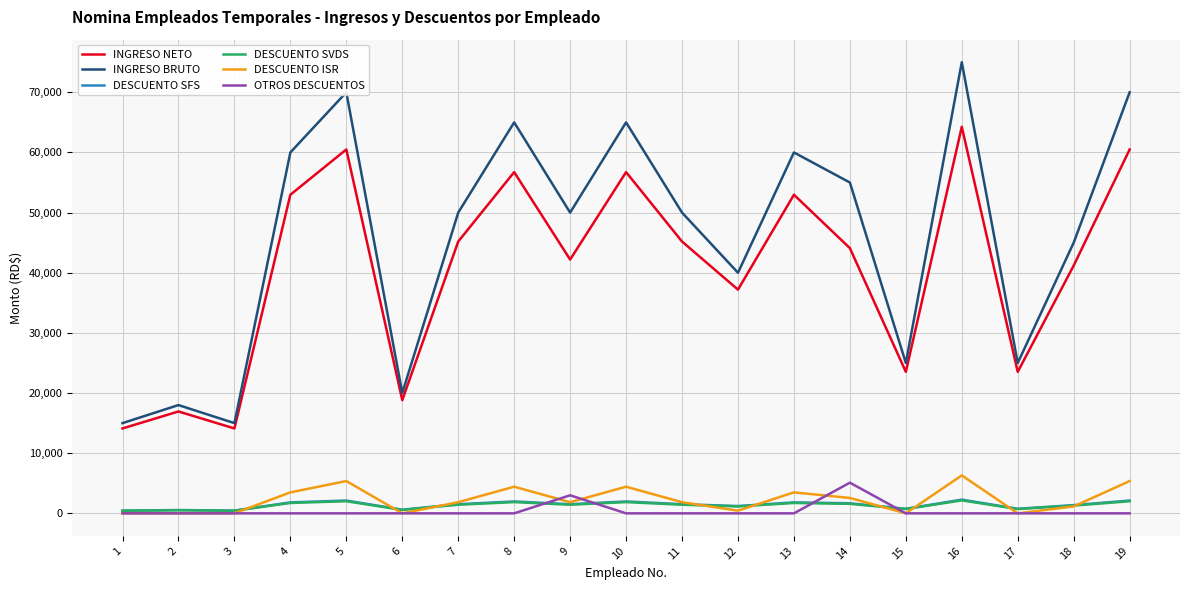

At which category is the sum across all series the highest?

16